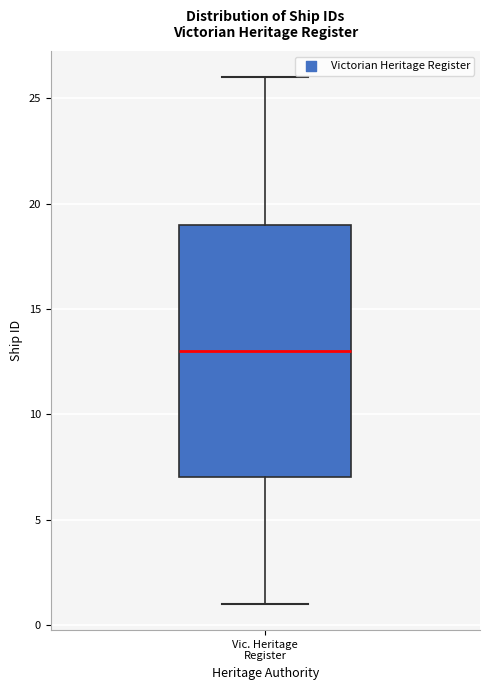

Transcribe this box plot: give where the median line is, the range the box spans, and where the two whiskers end, as read against the y-axis. The values are not printed on the chart, so give them approximately, as read against the axis.

median 13, box 7 to 19, whiskers 1 to 26